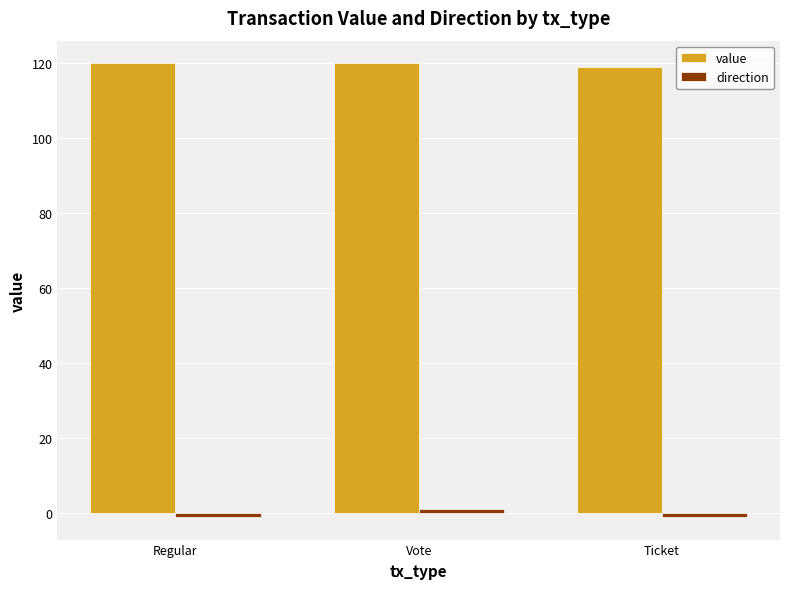

At how many categories does at least one series exceed 87?

3